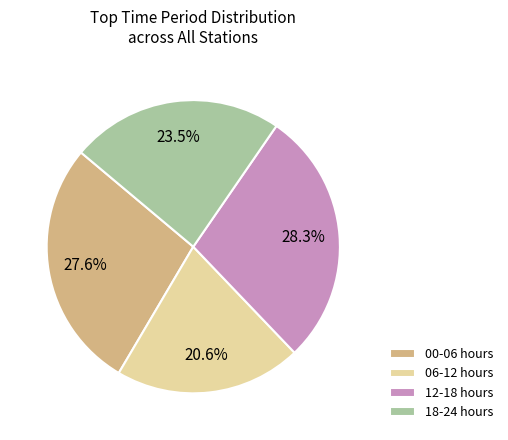

Rank the categories by value from highest to lowest.

12-18 hours, 00-06 hours, 18-24 hours, 06-12 hours